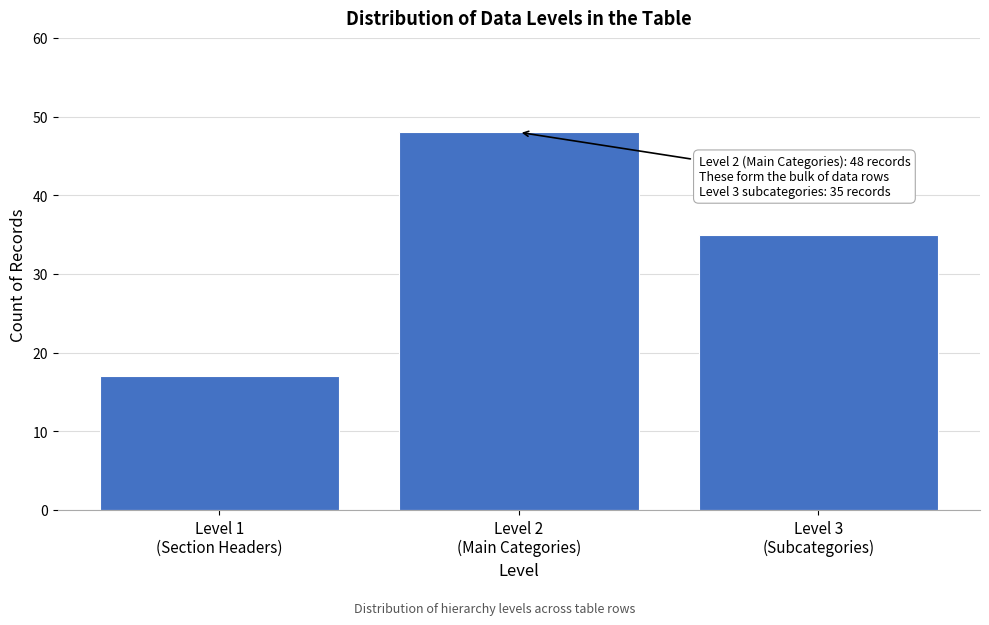

Reading left to right, what are all the values shown in this chart?

17	48	35